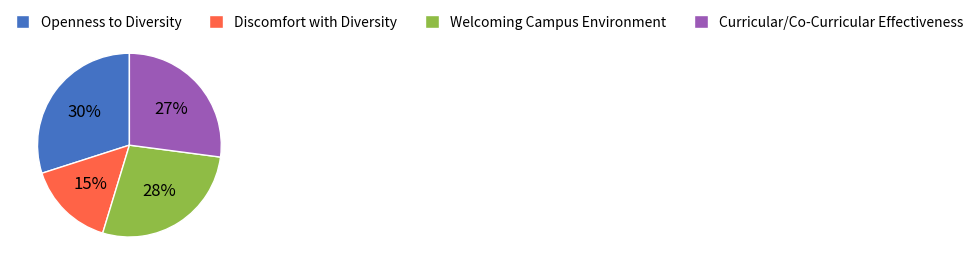

Approximately how many times larger is the value at Welcoming Campus Environment compared to Curricular/Co-Curricular Effectiveness?

1.0